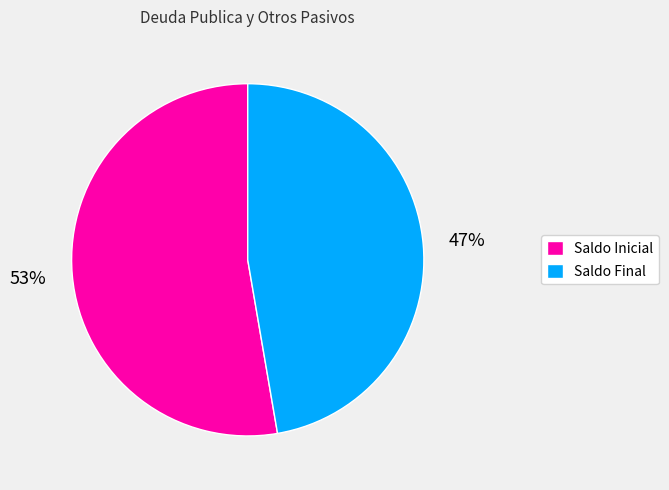

How many slices are in this pie chart?

2